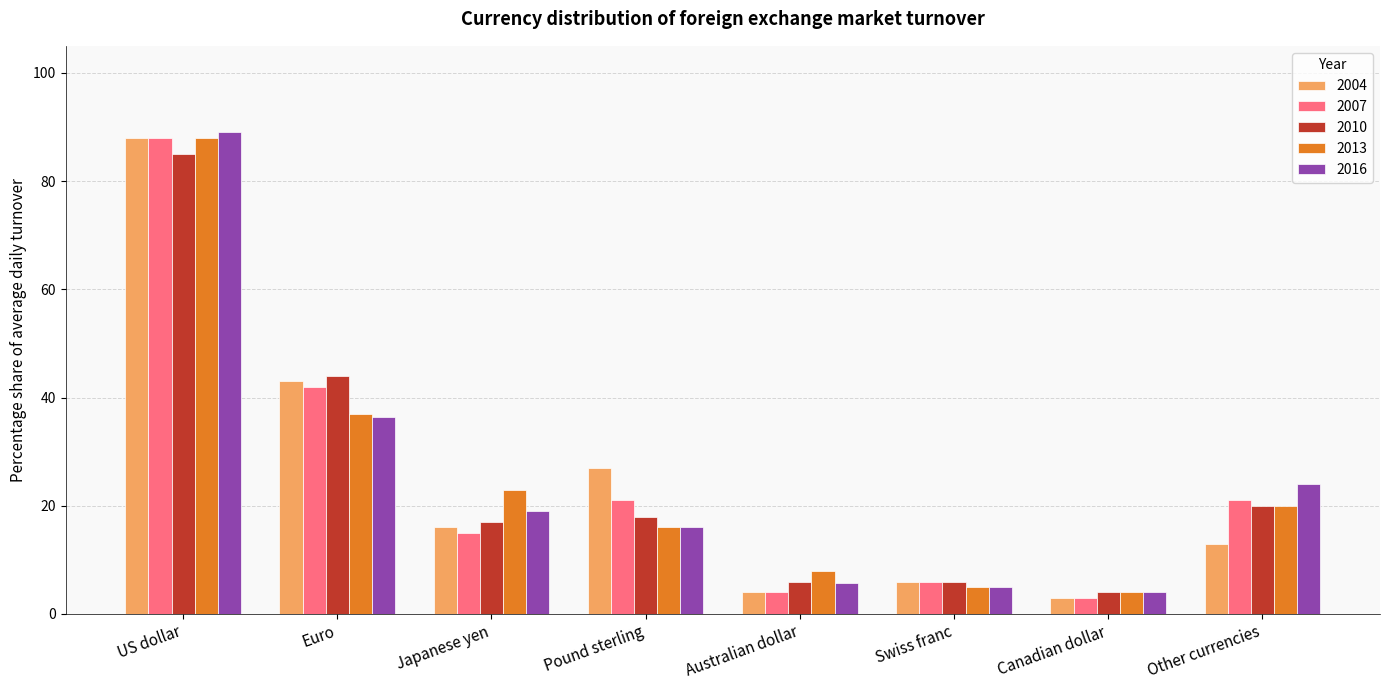

Is the value of 2004 at Japanese yen greater than the value of 2013 at Swiss franc?

Yes